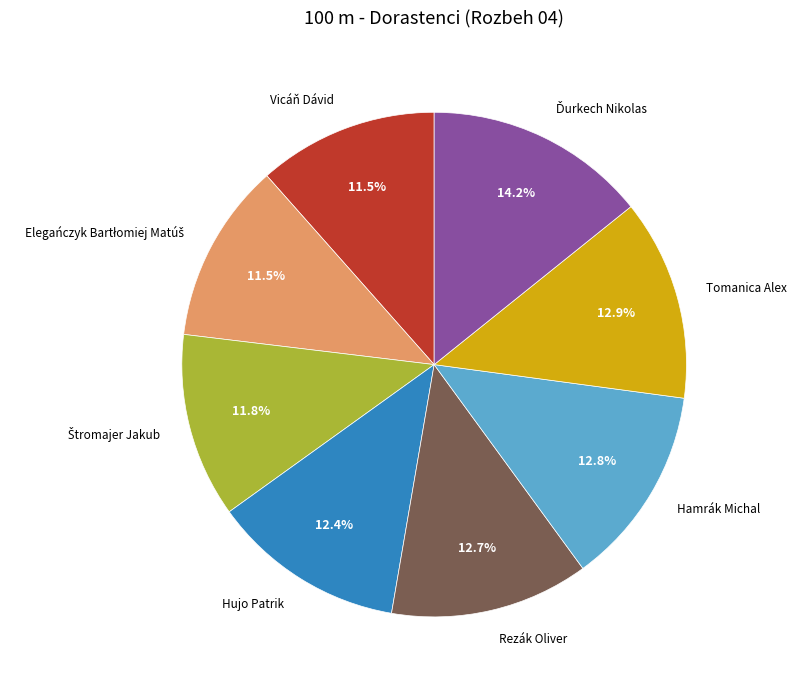

Does any single category account for the majority?

No